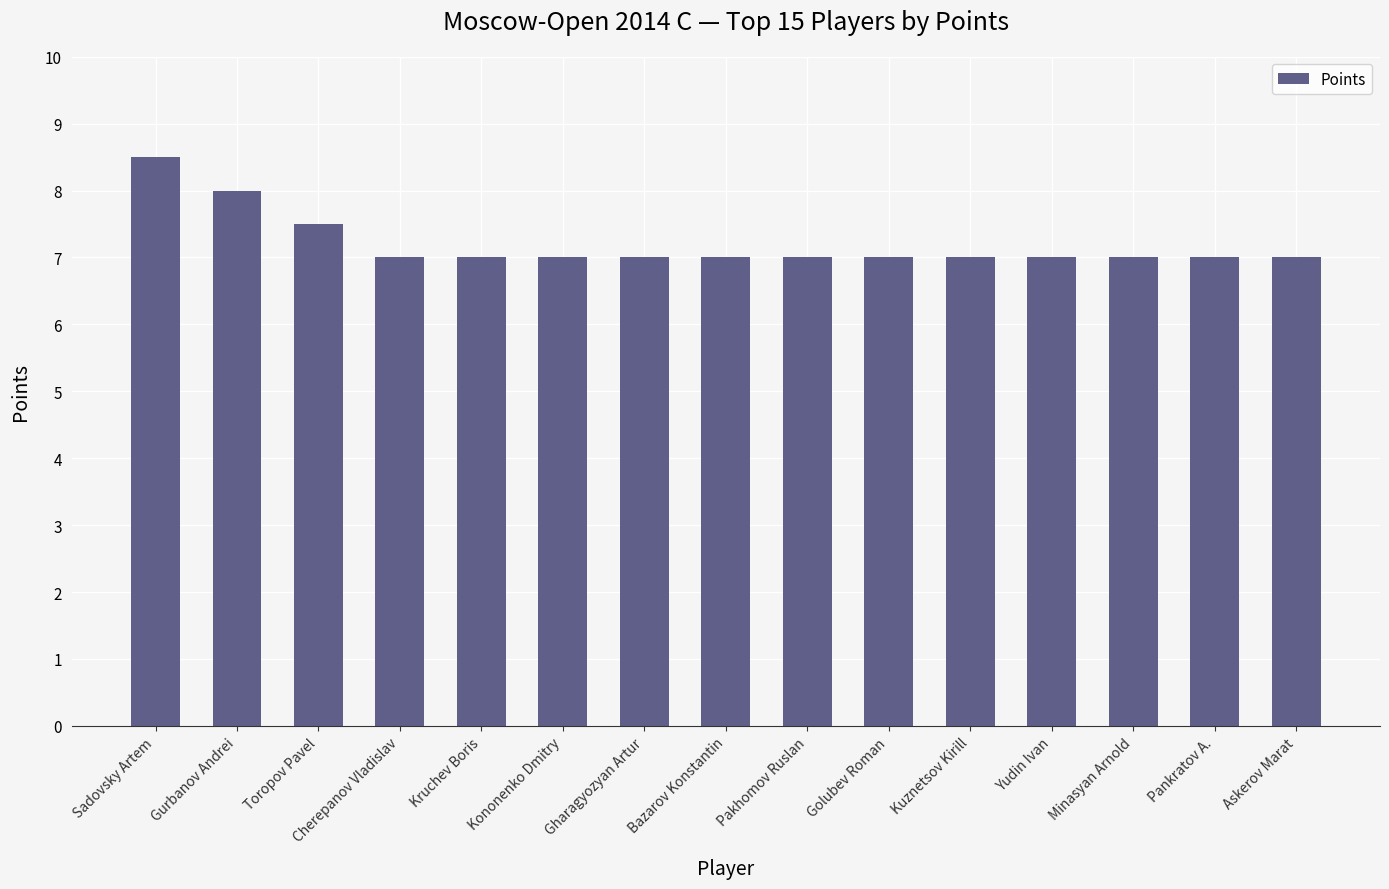

How many categories are shown in the chart?

15